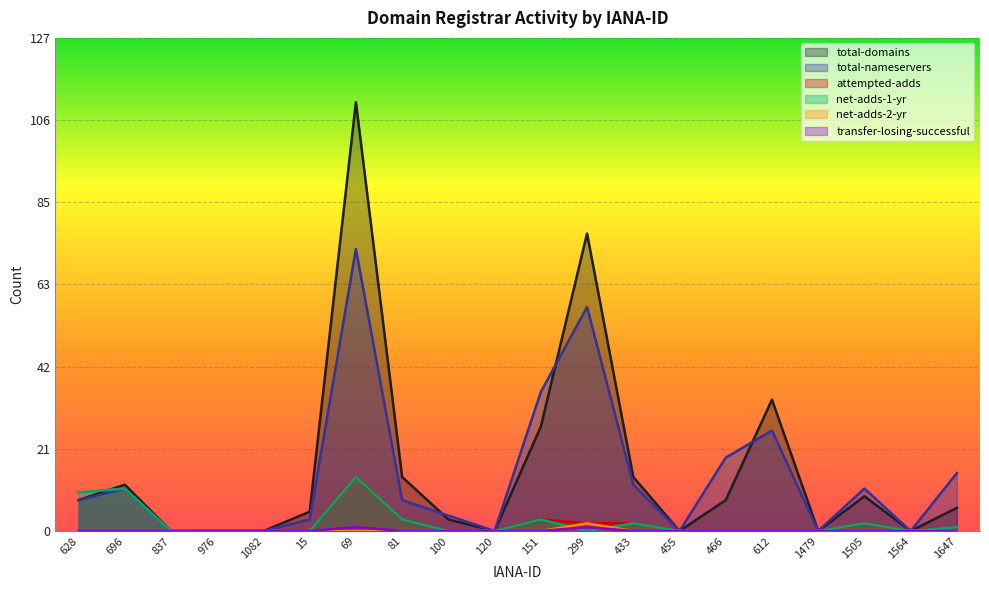

Reading left to right, what are all the values shown in this chart?

total-domains: 628=8	696=12	837=0	976=0	1082=0	15=5	69=111	81=14	100=3	120=0	151=27	299=77	433=14	455=0	466=8	612=34	1479=0	1505=9	1564=0	1647=6
total-nameservers: 628=8	696=11	837=0	976=0	1082=0	15=3	69=73	81=8	100=4	120=0	151=36	299=58	433=12	455=0	466=19	612=26	1479=0	1505=11	1564=0	1647=15
attempted-adds: 628=0	696=0	837=0	976=0	1082=0	15=0	69=14	81=3	100=0	120=0	151=3	299=2	433=2	455=0	466=0	612=0	1479=0	1505=2	1564=0	1647=1
net-adds-1-yr: 628=10	696=11	837=0	976=0	1082=0	15=0	69=14	81=3	100=0	120=0	151=3	299=0	433=2	455=0	466=0	612=0	1479=0	1505=2	1564=0	1647=1
net-adds-2-yr: 628=0	696=0	837=0	976=0	1082=0	15=0	69=0	81=0	100=0	120=0	151=0	299=2	433=0	455=0	466=0	612=0	1479=0	1505=0	1564=0	1647=0
transfer-losing-successful: 628=0	696=0	837=0	976=0	1082=0	15=0	69=1	81=0	100=0	120=0	151=0	299=1	433=0	455=0	466=0	612=0	1479=0	1505=0	1564=0	1647=0